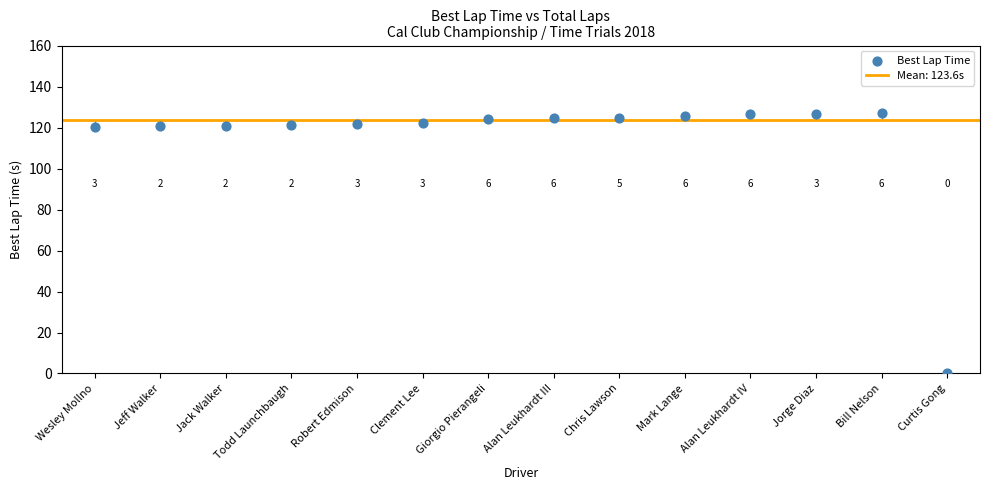

What Y value in the scatter plot is closest to 63?

120.4